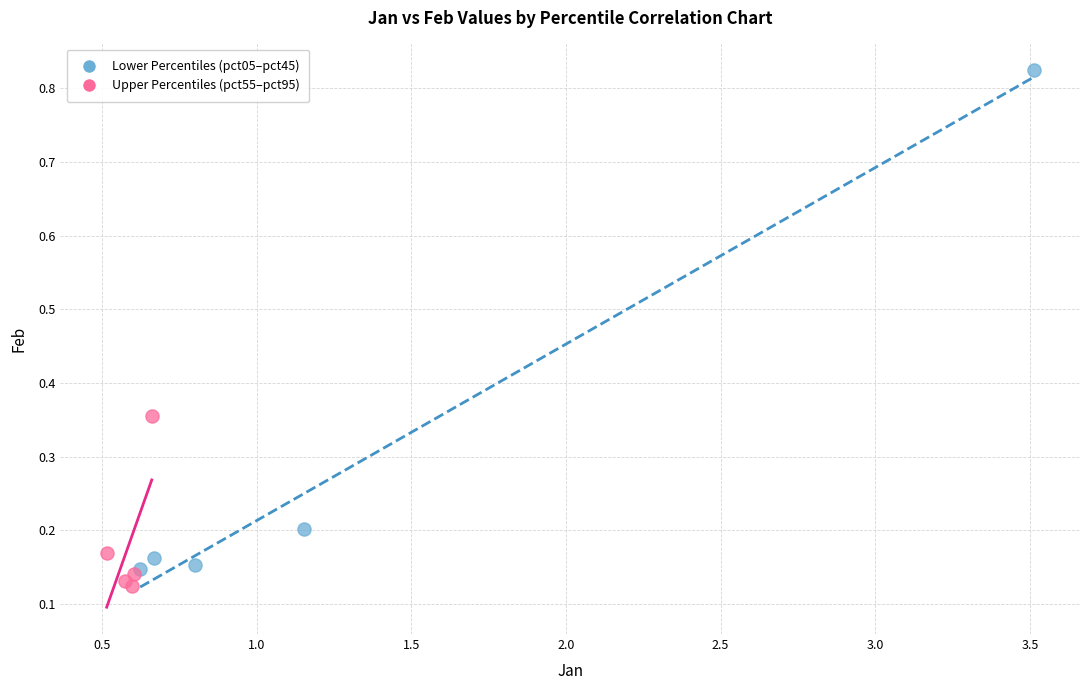

What are all the series names shown in the legend?

Lower Percentiles (pct05–pct45), Upper Percentiles (pct55–pct95)